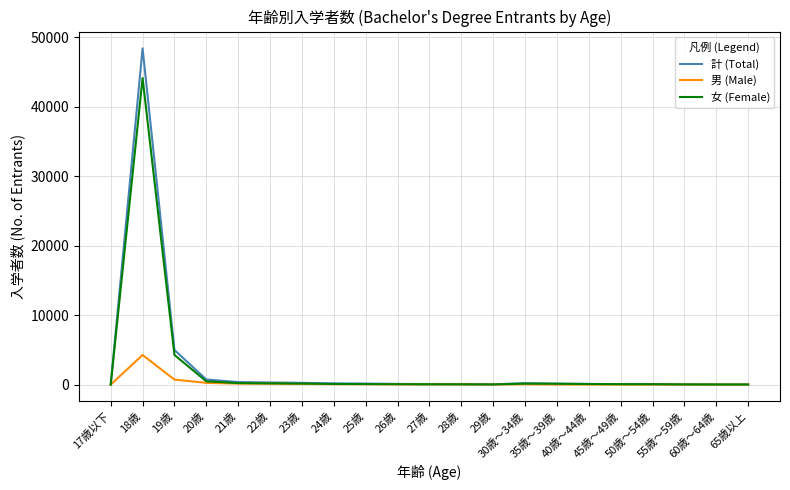

At 18歳, list the series in order from smallest to largest.

男 (Male), 女 (Female), 計 (Total)